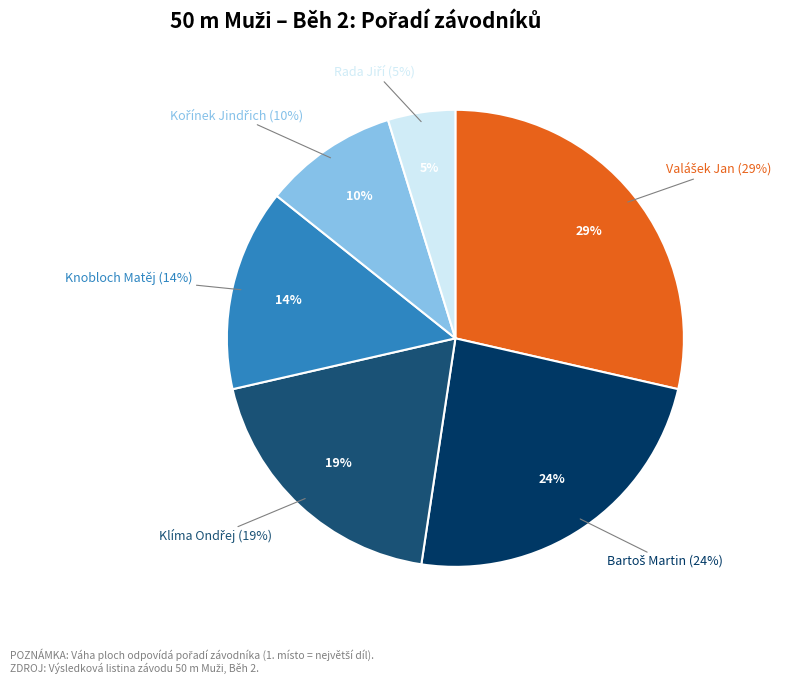

Is there any slice that represents more than half of the pie?

No